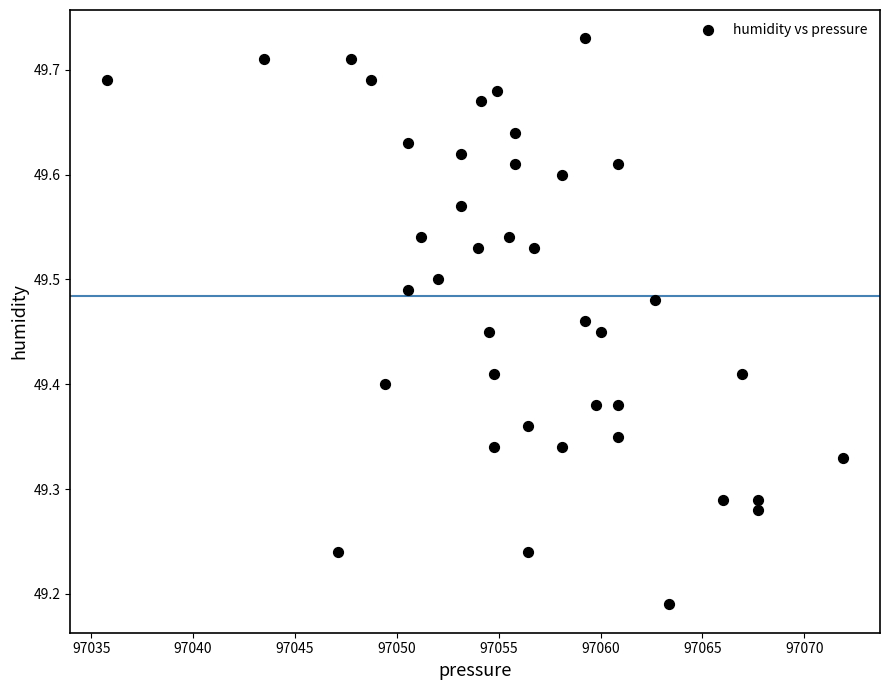

What is the range of X values (max minus min)?

36.1